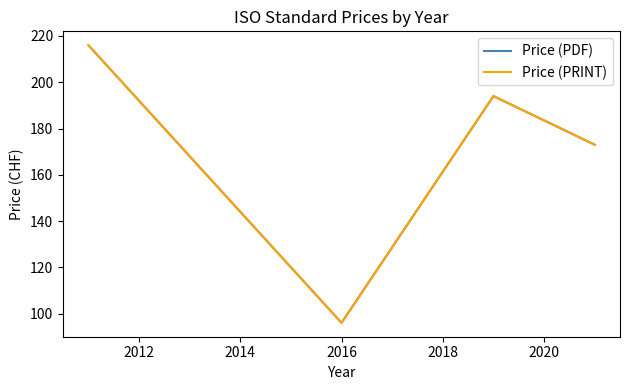

True or false: Price (PRINT) and Price (PDF) cross at least once.

False